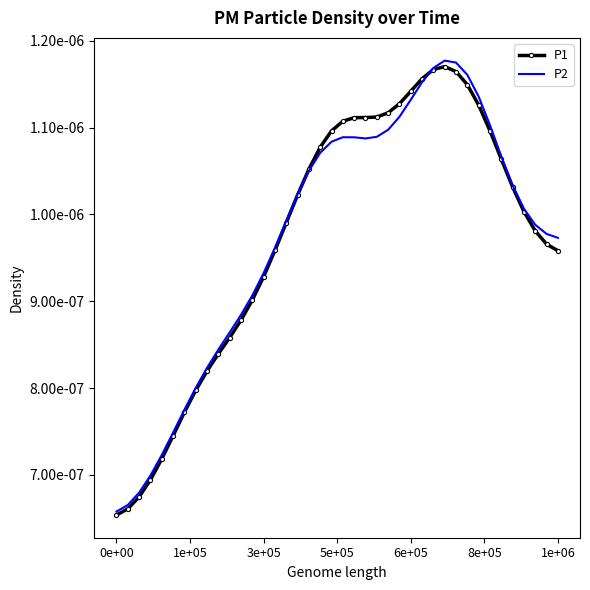

At how many categories does at least one series exceed 0?

40